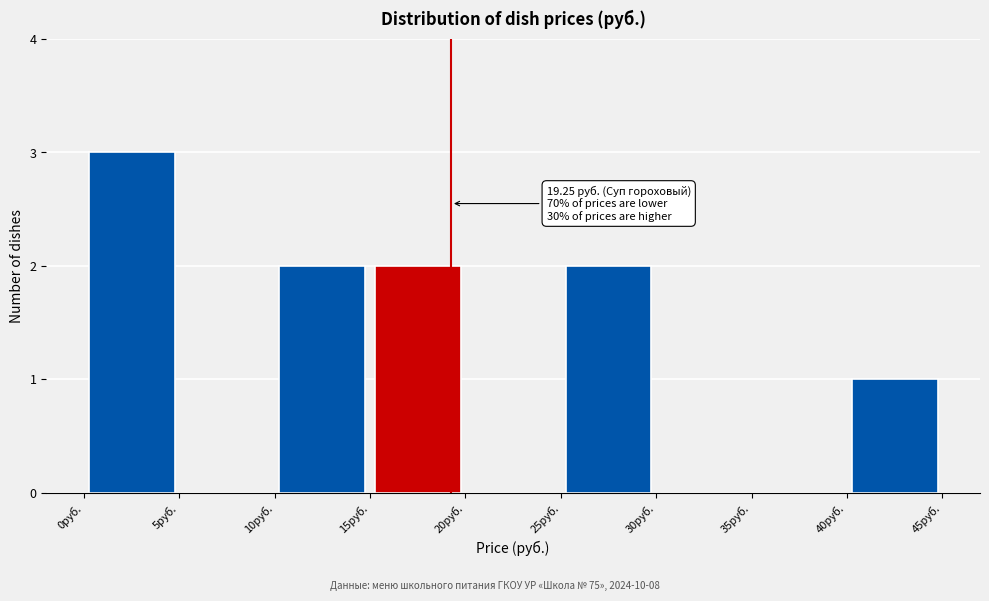

Which range on the x-axis has the tallest bar?

0 to 5